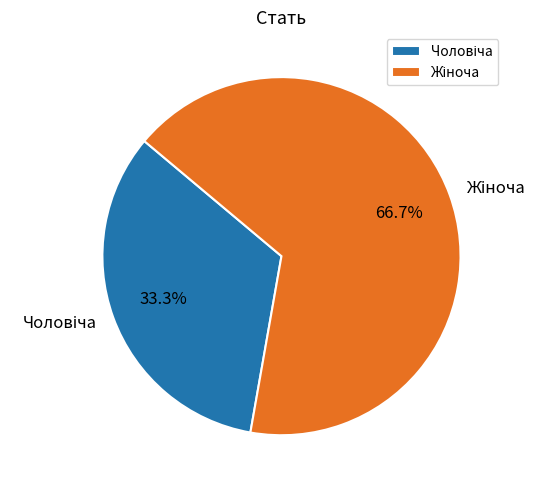

Is there a majority slice in this chart?

Yes